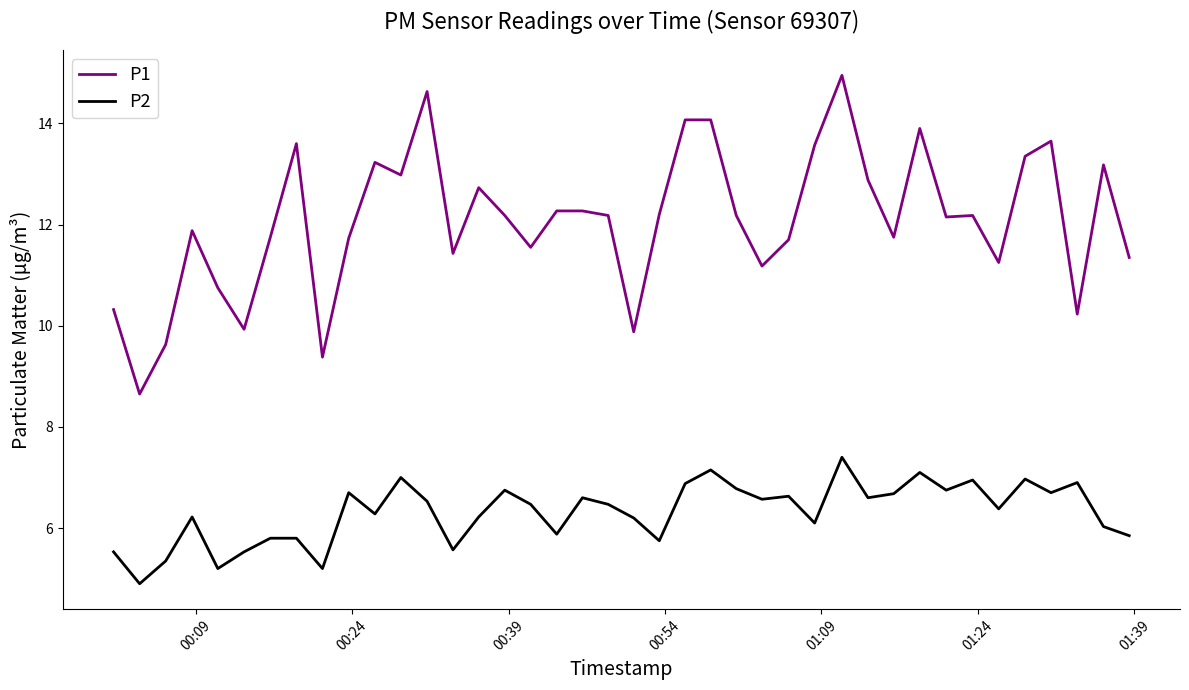

List the series in order of their peak value, highest first.

P1, P2